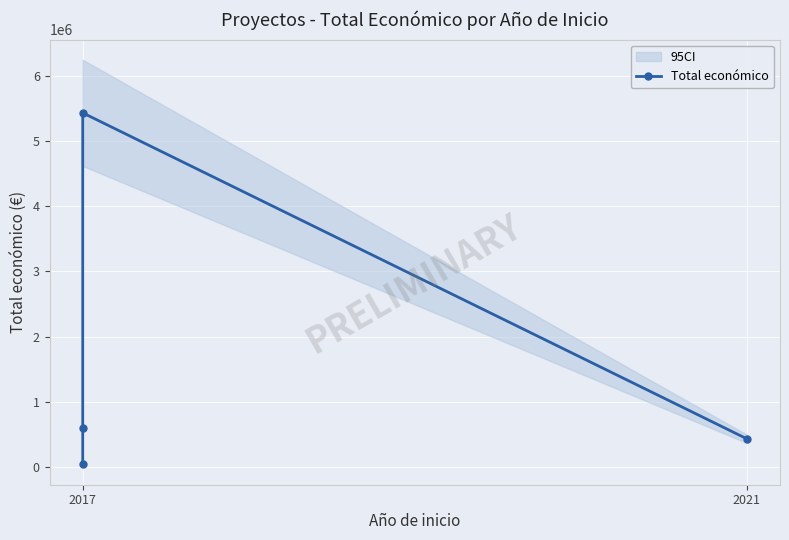

The chart shows a value of 8446657 at 2017. True or false?

False